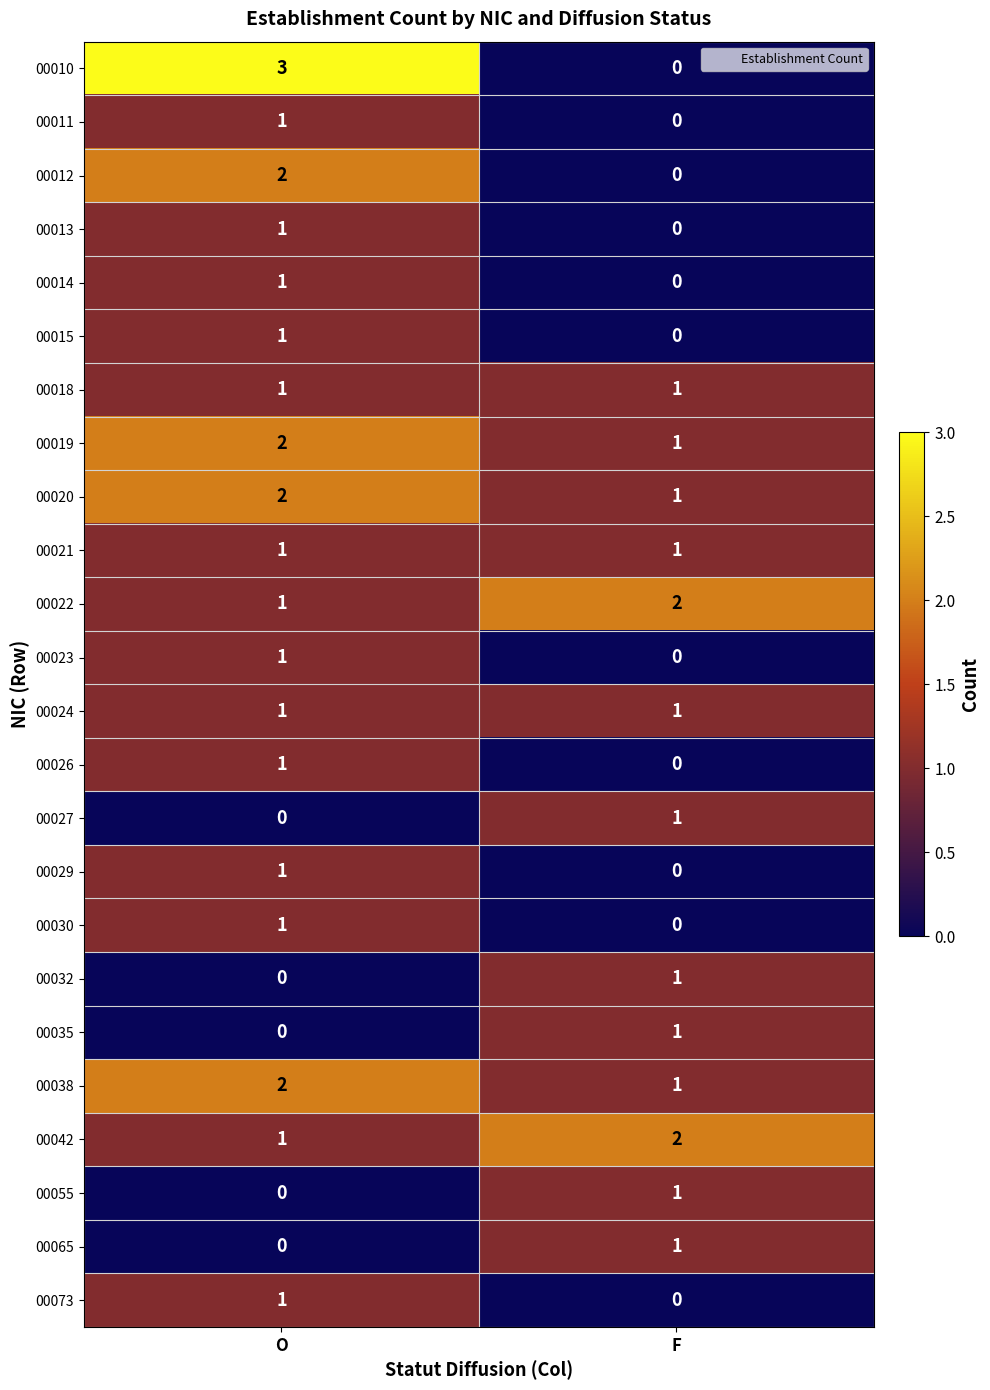

Is it true that 00026 equals 1 at O?

True